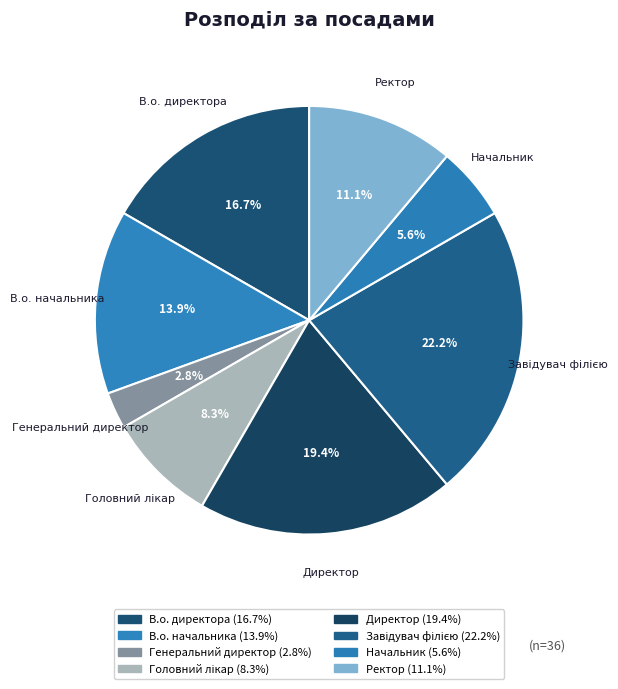

Which has a higher value, В.о. директора or Начальник?

В.о. директора